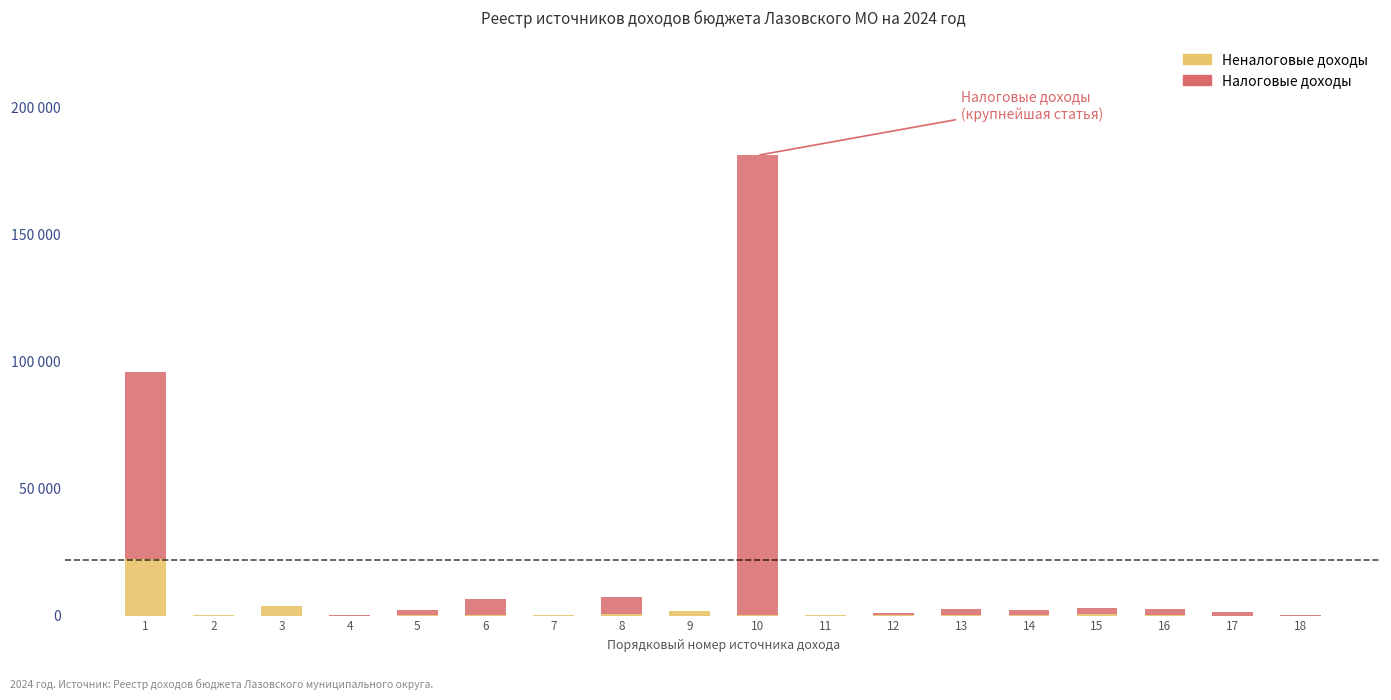

What is the average value of the Налоговые доходы series?

15663.3